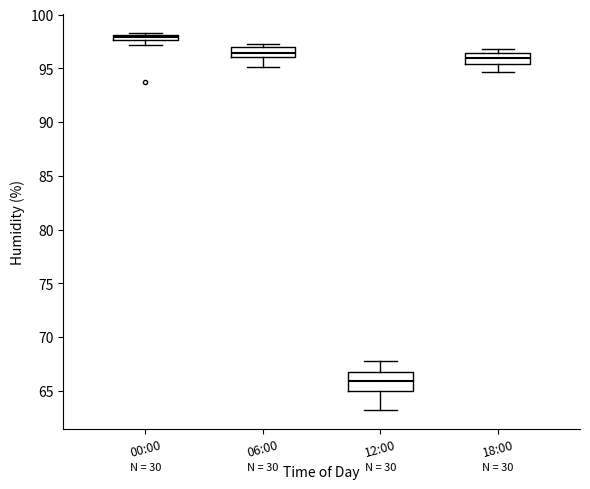

Comparing the boxes themselves (not the whiskers), which one is the tallest?

12:00